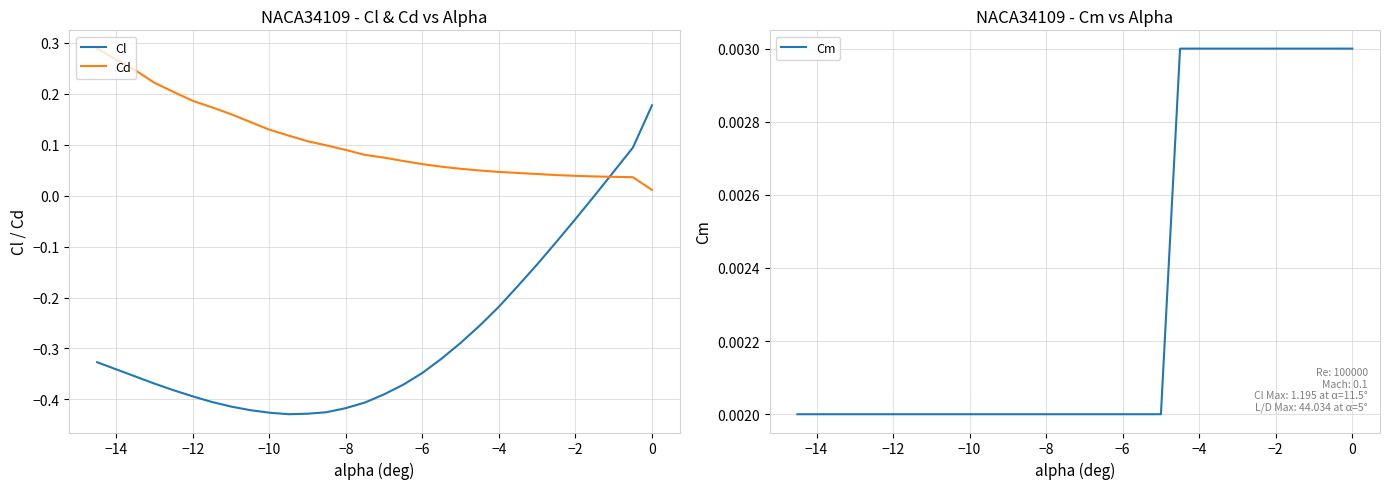

Reading left to right, extract all data points from this chart.

Cl: -0.3	-0.3	-0.4	-0.4	-0.4	-0.4	-0.4	-0.4	-0.4	-0.4	-0.4	-0.4	-0.4	-0.4	-0.4	-0.4	-0.4	-0.3	-0.3	-0.3	-0.3	-0.2	-0.2	-0.1	-0.1	-0.0	0.0	0.0	0.1	0.2
Cd: 0.3	0.3	0.2	0.2	0.2	0.2	0.2	0.2	0.1	0.1	0.1	0.1	0.1	0.1	0.1	0.1	0.1	0.1	0.1	0.1	0.0	0.0	0.0	0.0	0.0	0.0	0.0	0.0	0.0	0.0
Cm: 0.0	0.0	0.0	0.0	0.0	0.0	0.0	0.0	0.0	0.0	0.0	0.0	0.0	0.0	0.0	0.0	0.0	0.0	0.0	0.0	0.0	0.0	0.0	0.0	0.0	0.0	0.0	0.0	0.0	0.0